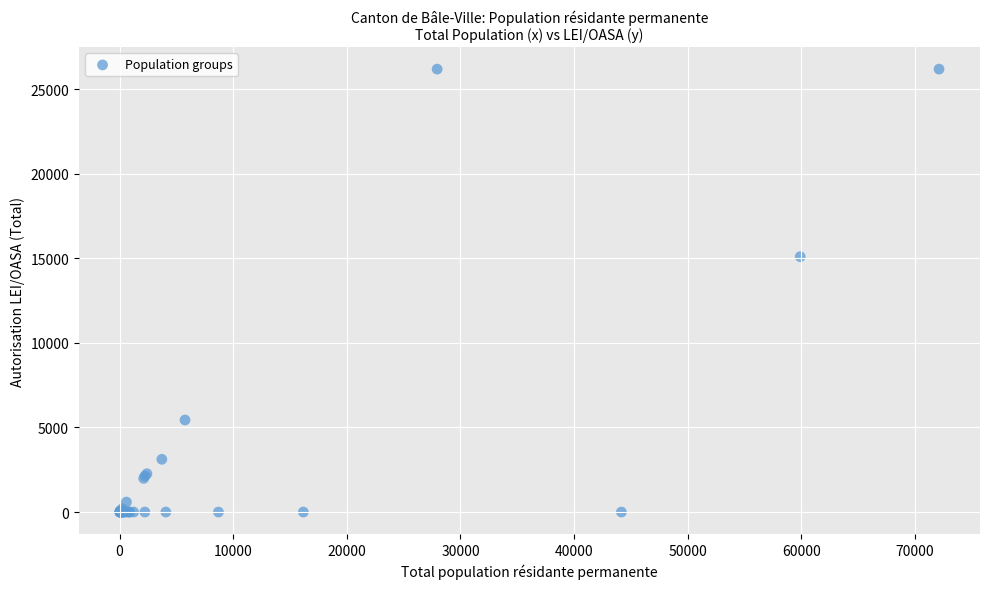

What Y value in the scatter plot is closest to 13089?

15093